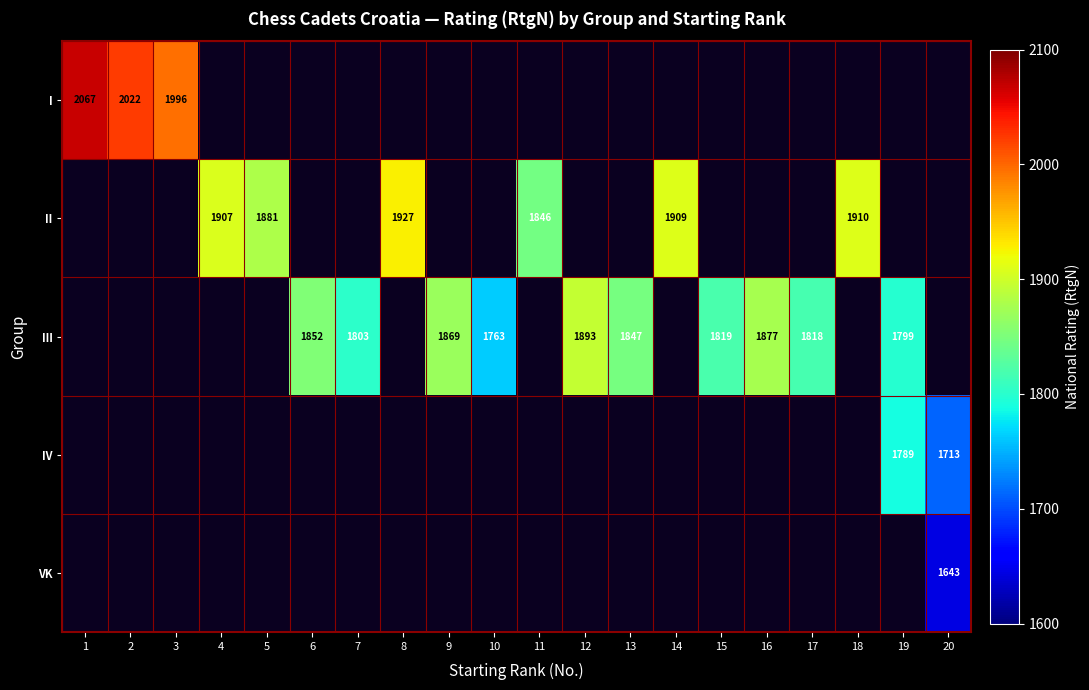

What is the difference between the III values at 12 and 15?

74